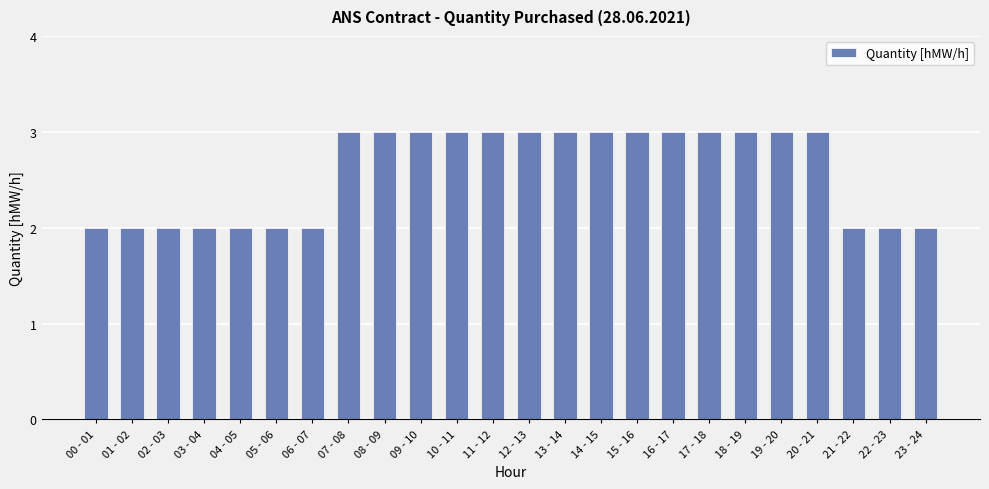

Read the value at 10 - 11.

3